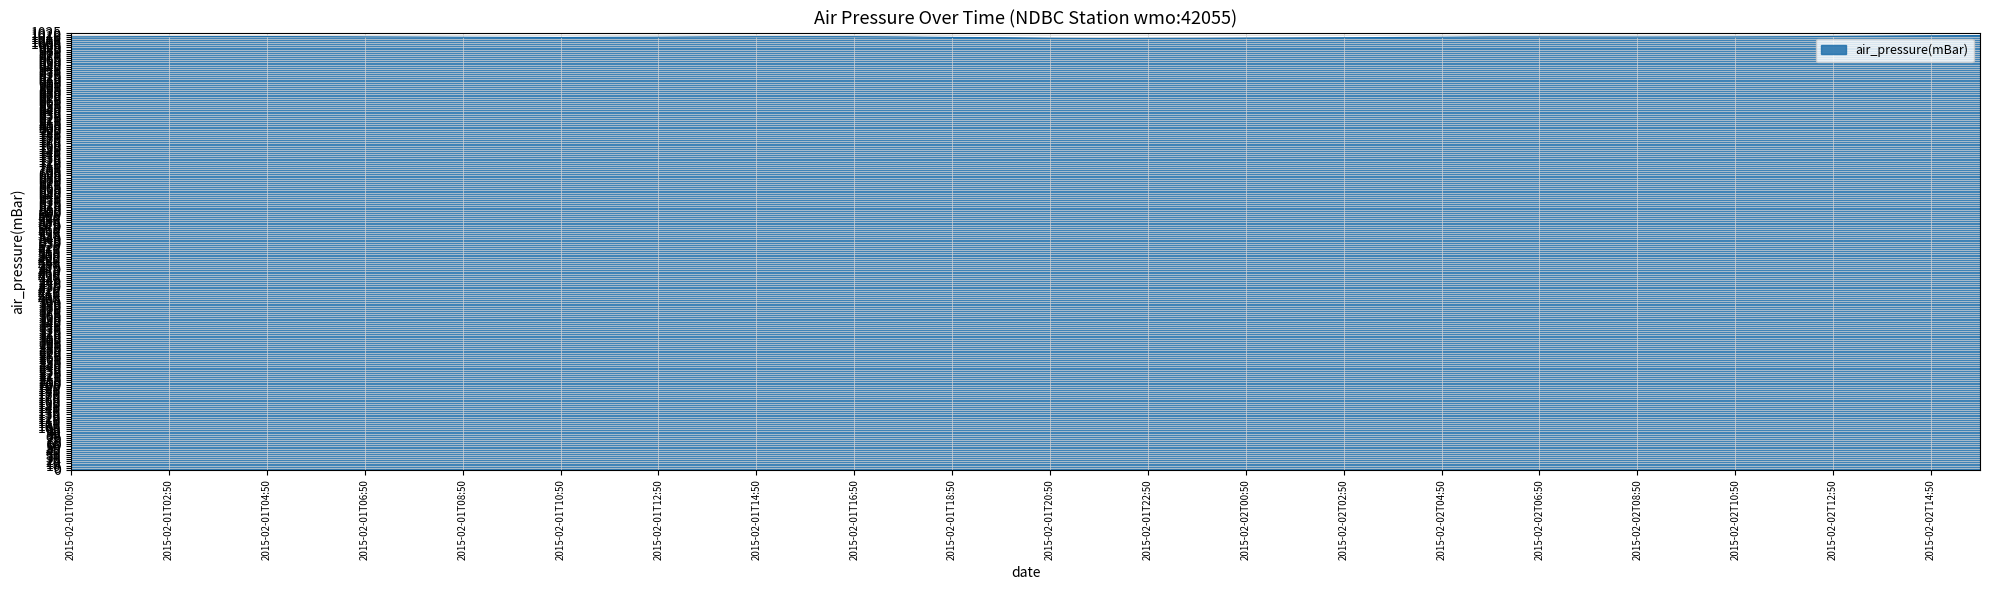

What is the smallest value displayed?

1011.0